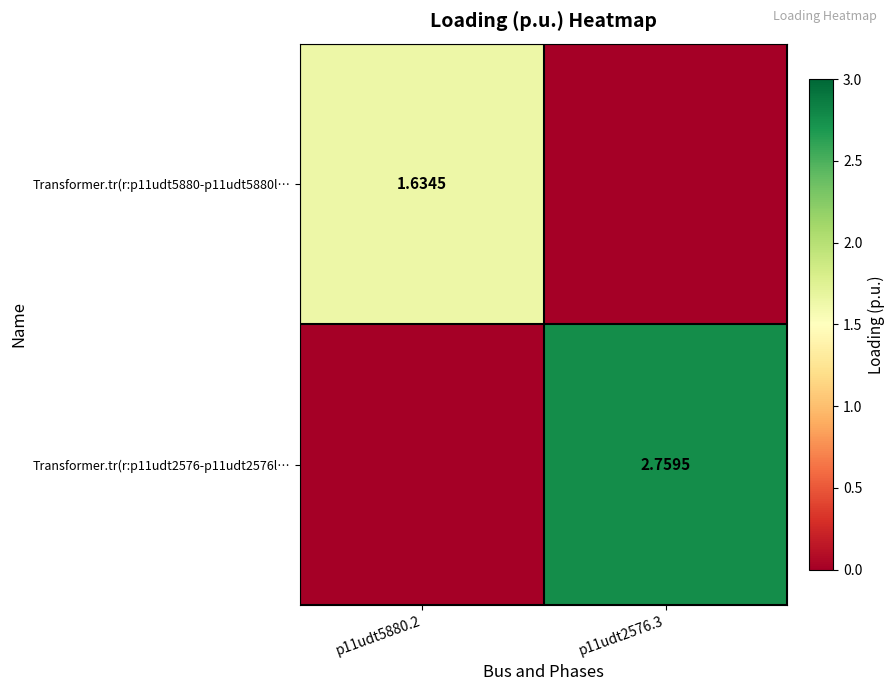

At which category does the chart reach its minimum across all series?

p11udt2576.3